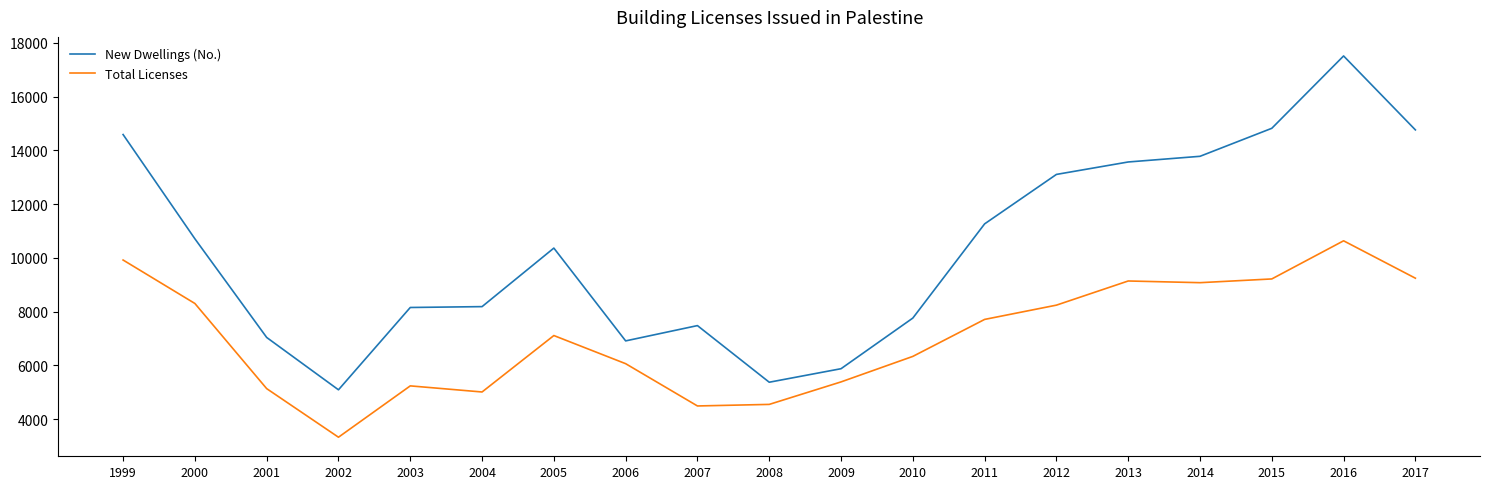

At which label does Total Licenses reach its peak?

2016